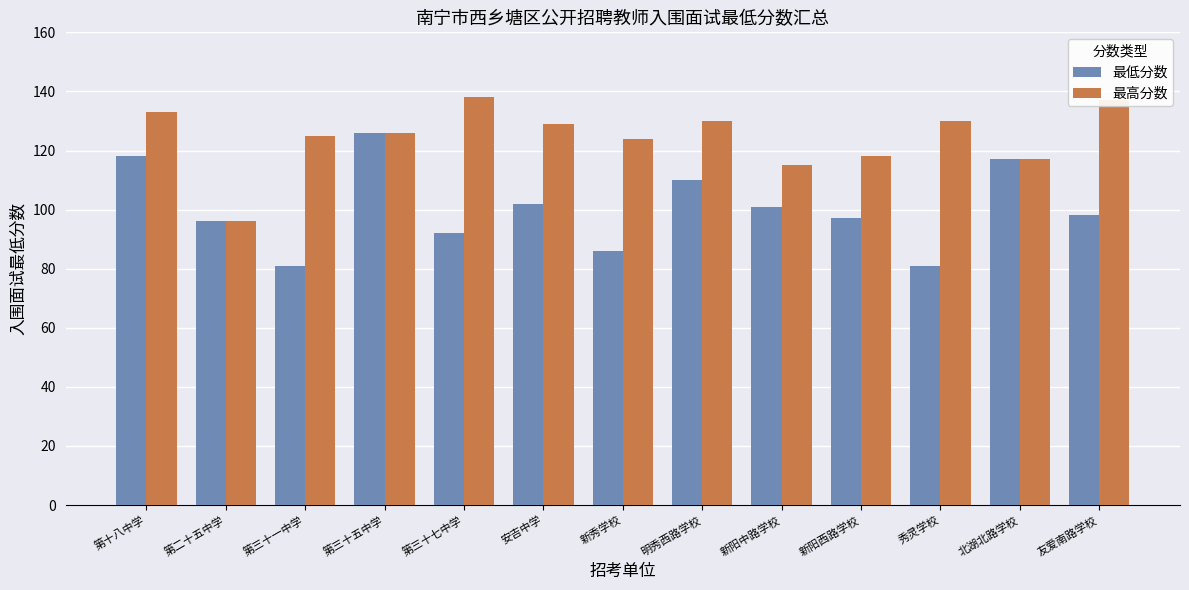

Which series has the largest range (max minus min)?

最低分数